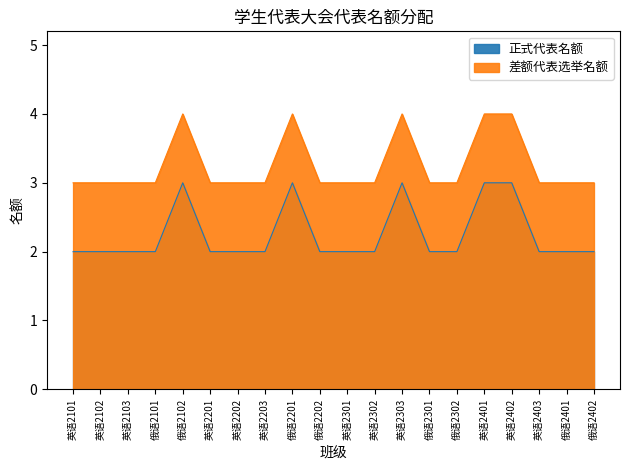

At which category does 正式代表名额 reach its first local peak?

俄语2102